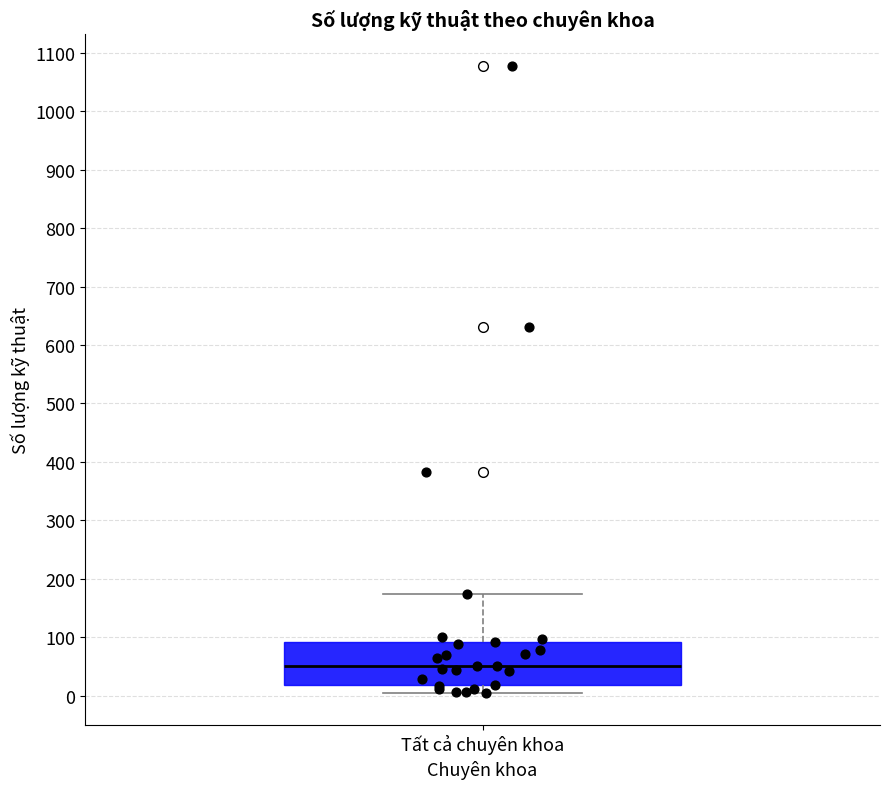

Read this box plot against the y-axis: the position of the median line, the range covered by the box, and the ends of both whiskers. The values are not printed on the chart, so give them approximately, as read against the axis.

median 50, box 20 to 90, whiskers 0 to 170